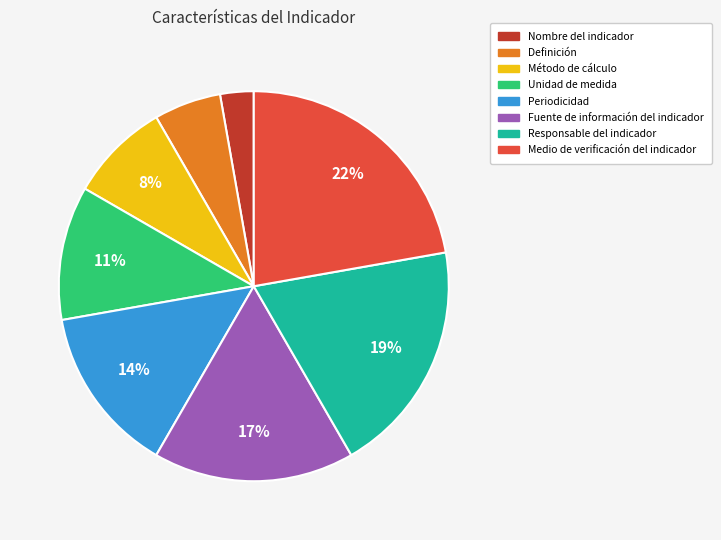

Rank the categories by value from lowest to highest.

Nombre del indicador, Definición, Método de cálculo, Unidad de medida, Periodicidad, Fuente de información del indicador, Responsable del indicador, Medio de verificación del indicador